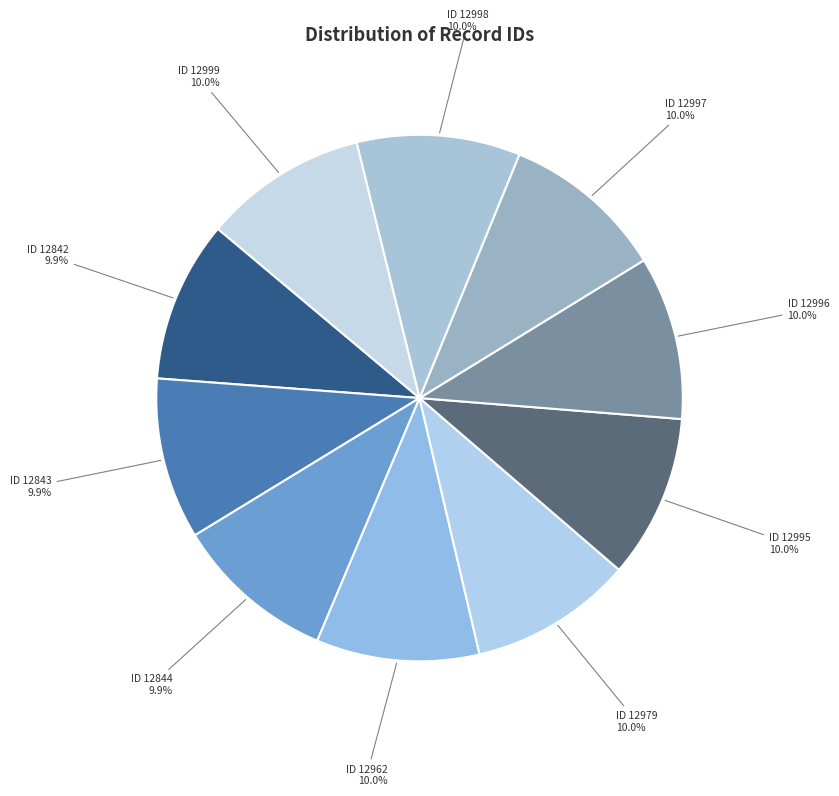

Rank the categories by value from highest to lowest.

2009-09-14 (12999), 2009-09-14 (12998), 2009-09-14 (12997), 2009-09-14 (12996), 2009-09-14 (12995), 2009-09-14 (12979), 2012-08-13 (12962), 2009-09-14 (12844), 2009-09-14 (12843), 2009-09-14 (12842)